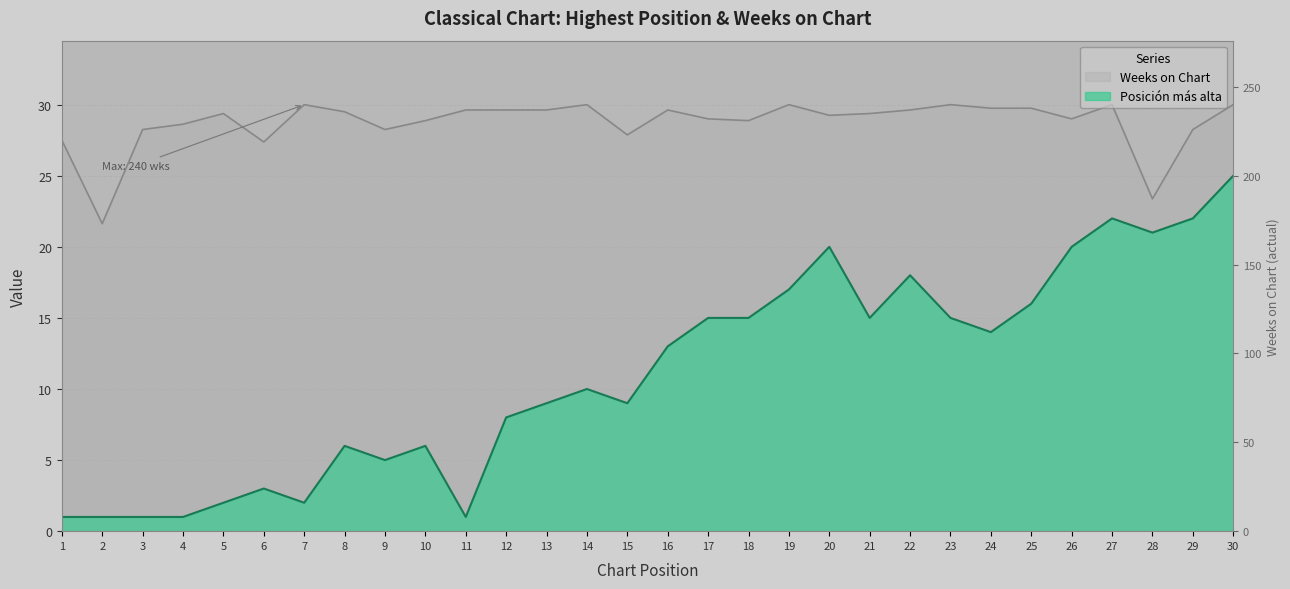

What value does the Posición más alta series have at 30?

25.0